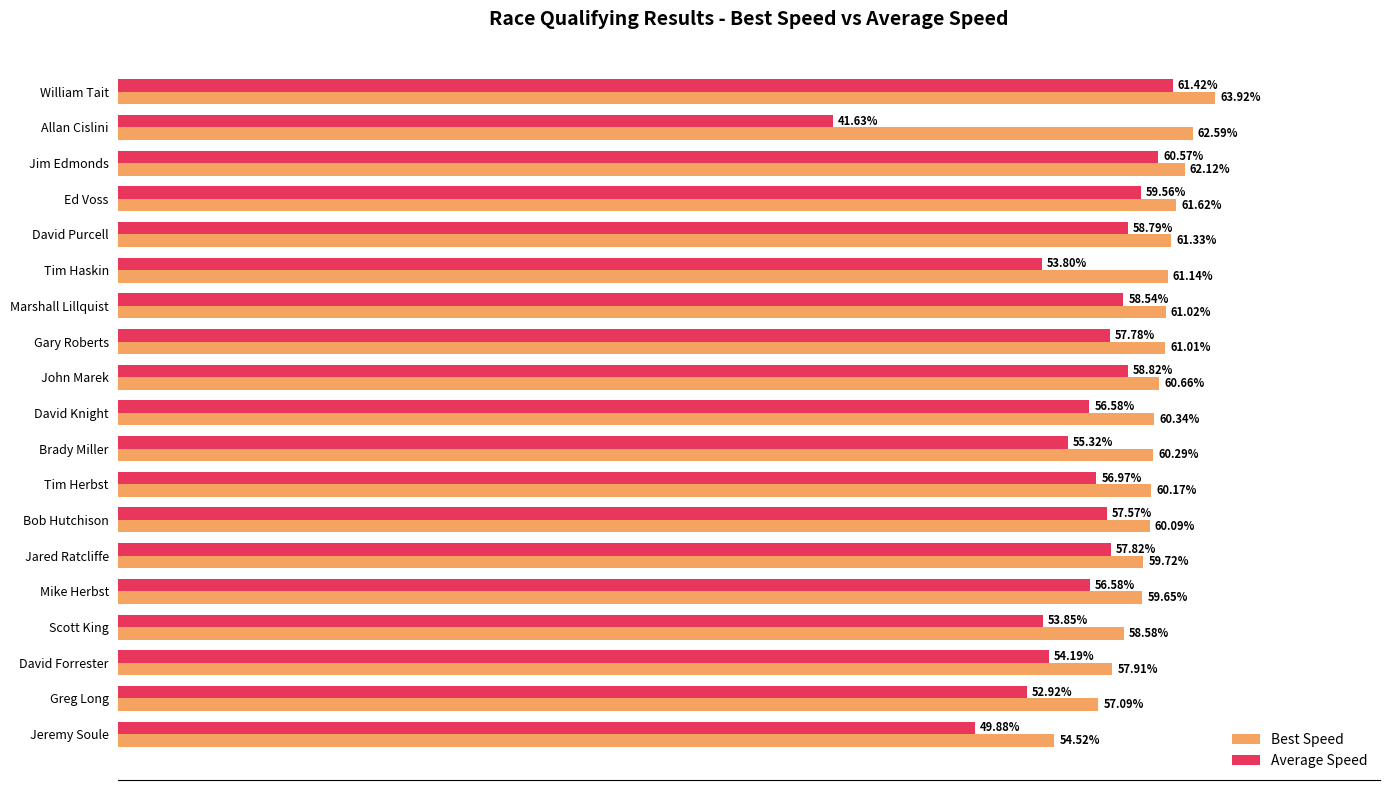

Which series changed the most between Allan Cislini and Jared Ratcliffe?

Average Speed